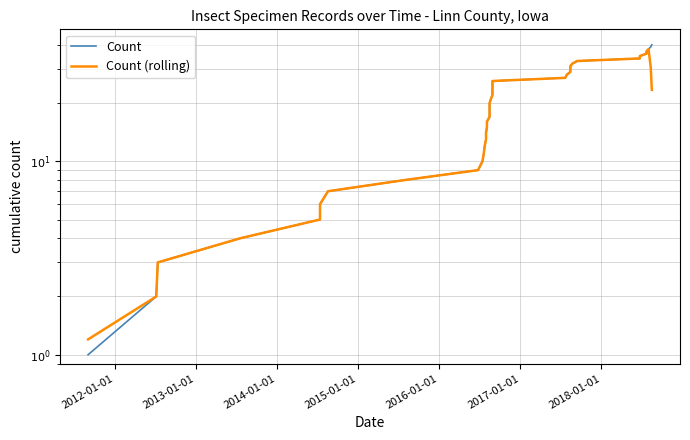

What is the smallest value displayed?

1.0